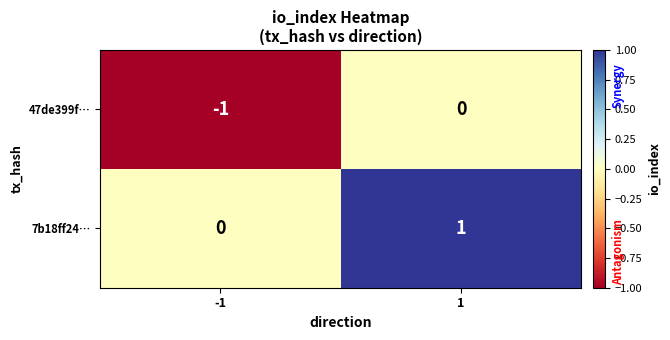

The 7b18ff24… series shows 0 at -1. True or false?

True